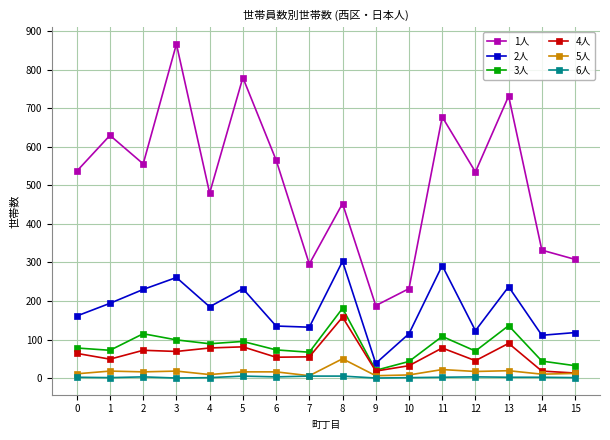

What is the lowest value of the 1人 series?

188